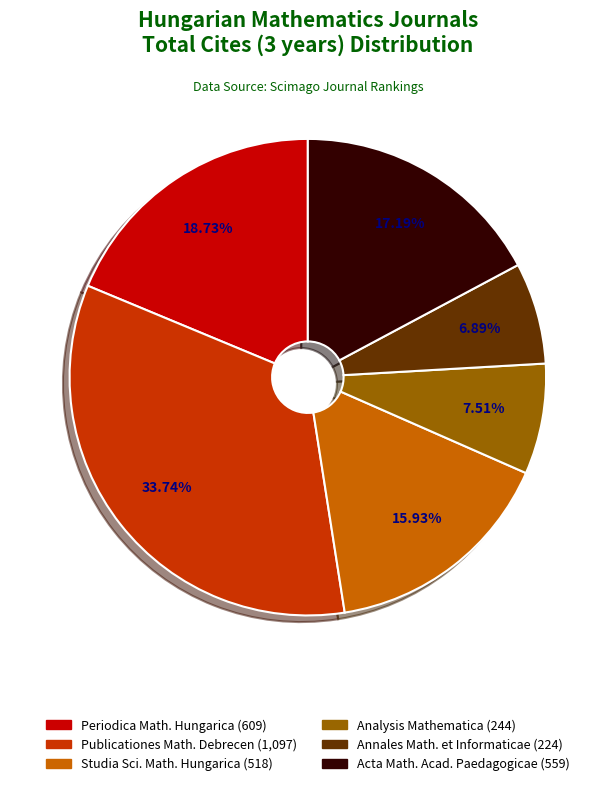

Does any single category account for the majority?

No